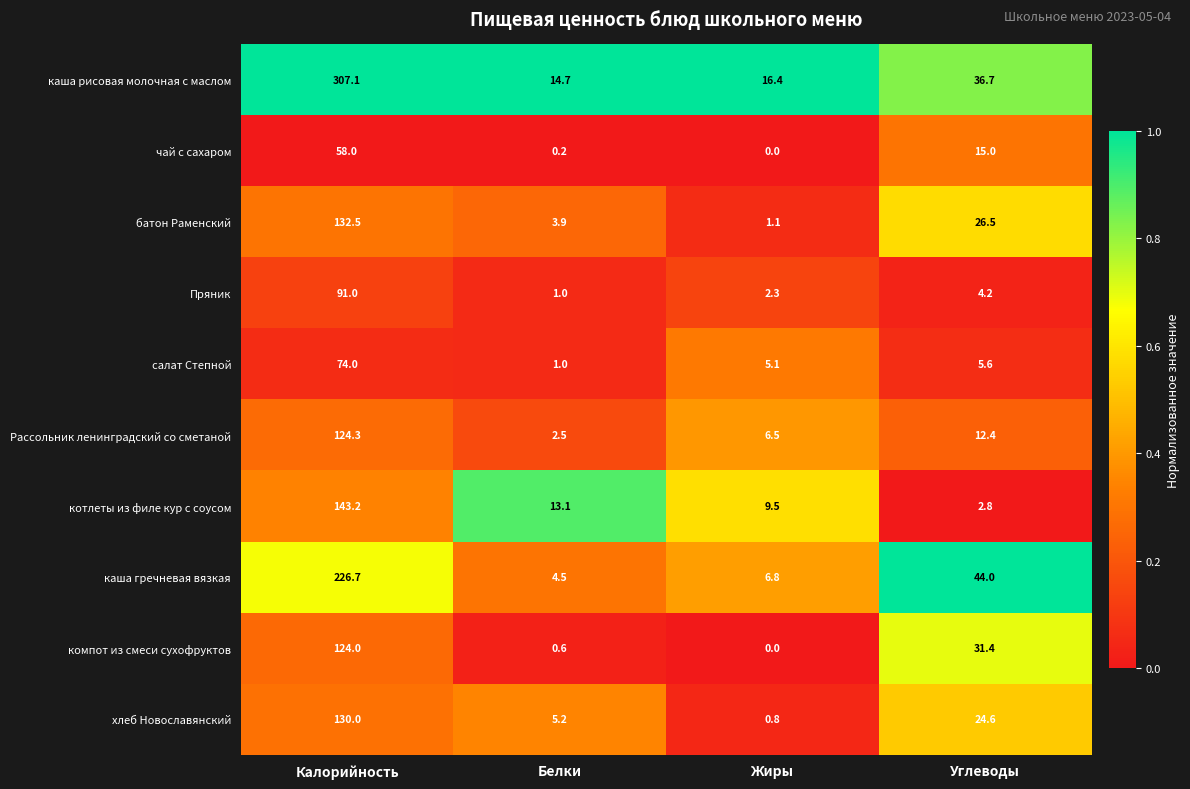

Which series has the largest range (max minus min)?

каша рисовая молочная с маслом